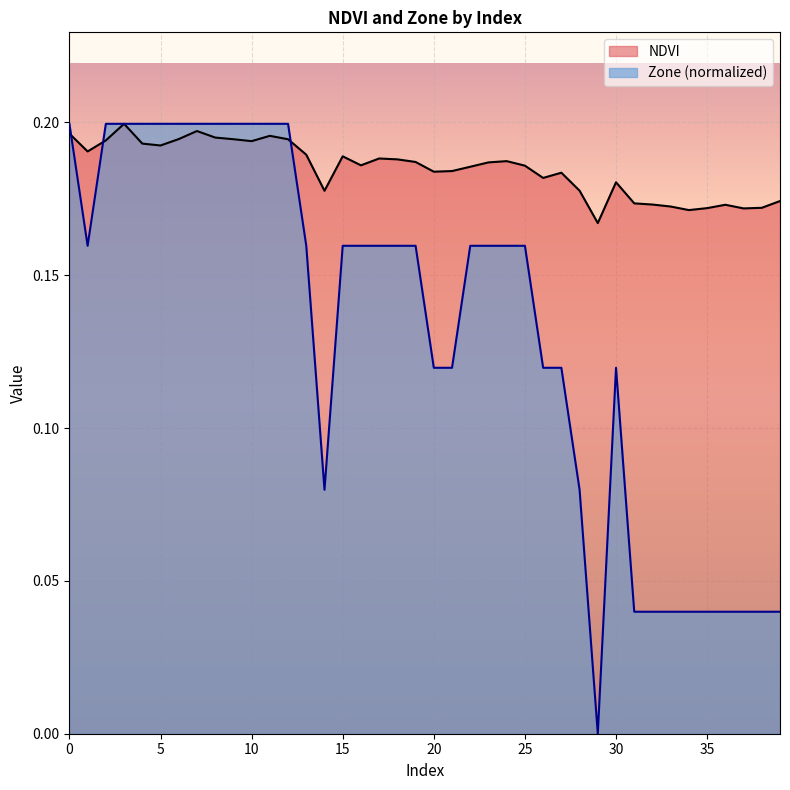

What is the value of the NDVI point at the 11th from the left?

0.2